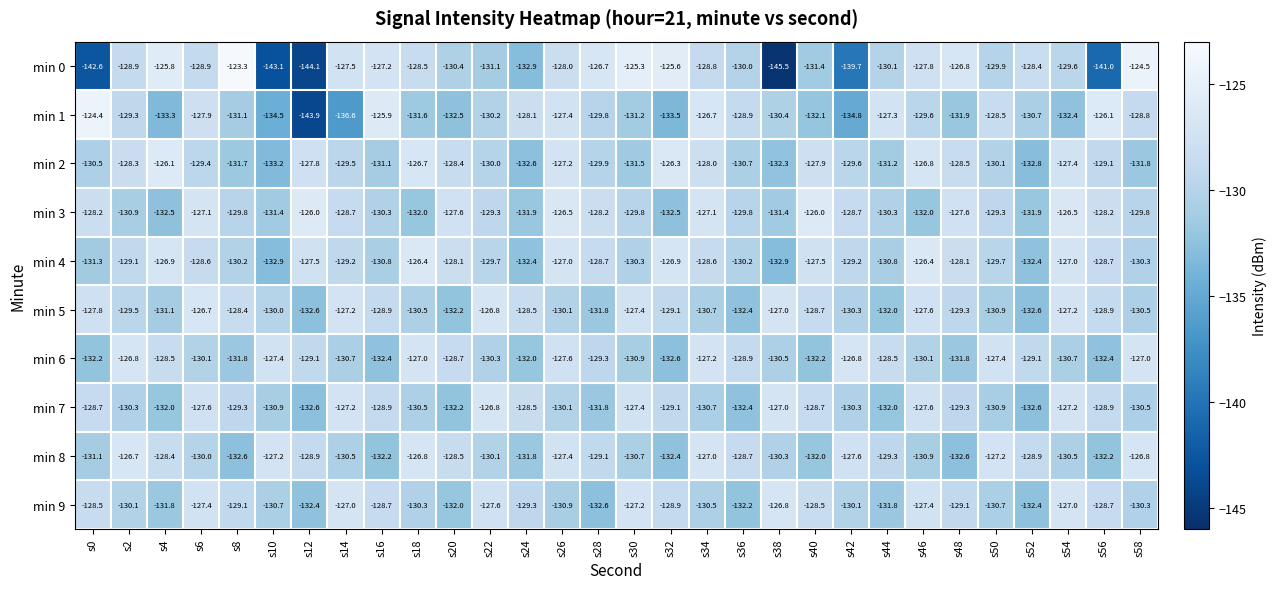

Which category has the highest value in the min 2 series?

s4